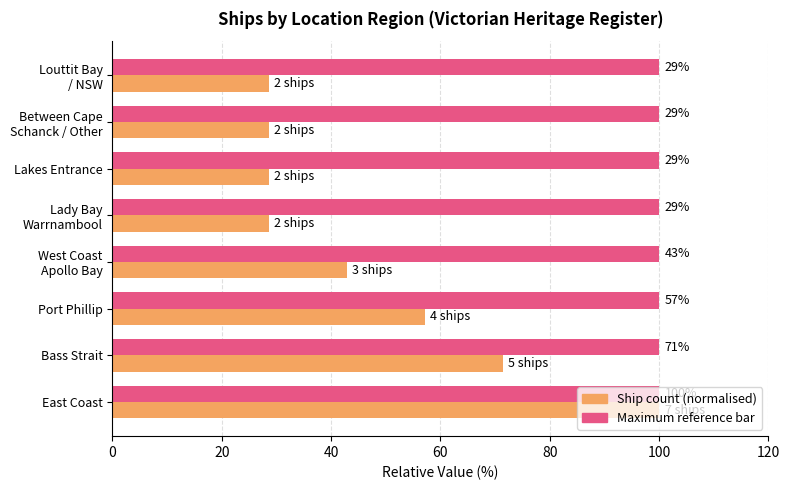

What is the label of the 3rd bar from the right?

100